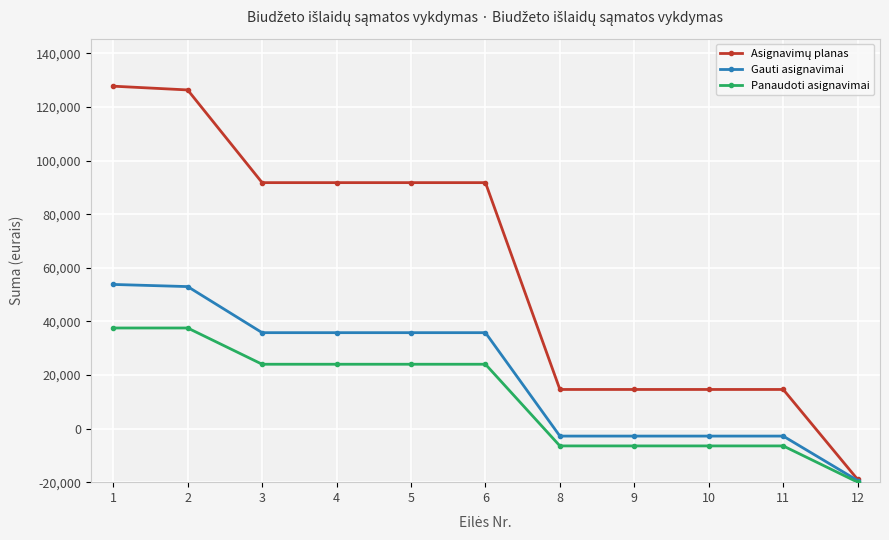

Reading left to right, what are all the values shown in this chart?

Asignavimų planas: 1=147800	2=146400	3=111800	4=111800	5=111800	6=111800	8=34600	9=34600	10=34600	11=34600	12=1000
Gauti asignavimai: 1=73800	2=73000	3=55800	4=55800	5=55800	6=55800	8=17200	9=17200	10=17200	11=17200	12=600
Panaudoti asignavimai: 1=57546	2=57546	3=44016	4=44016	5=44016	6=44016	8=13530	9=13530	10=13530	11=13530	12=0